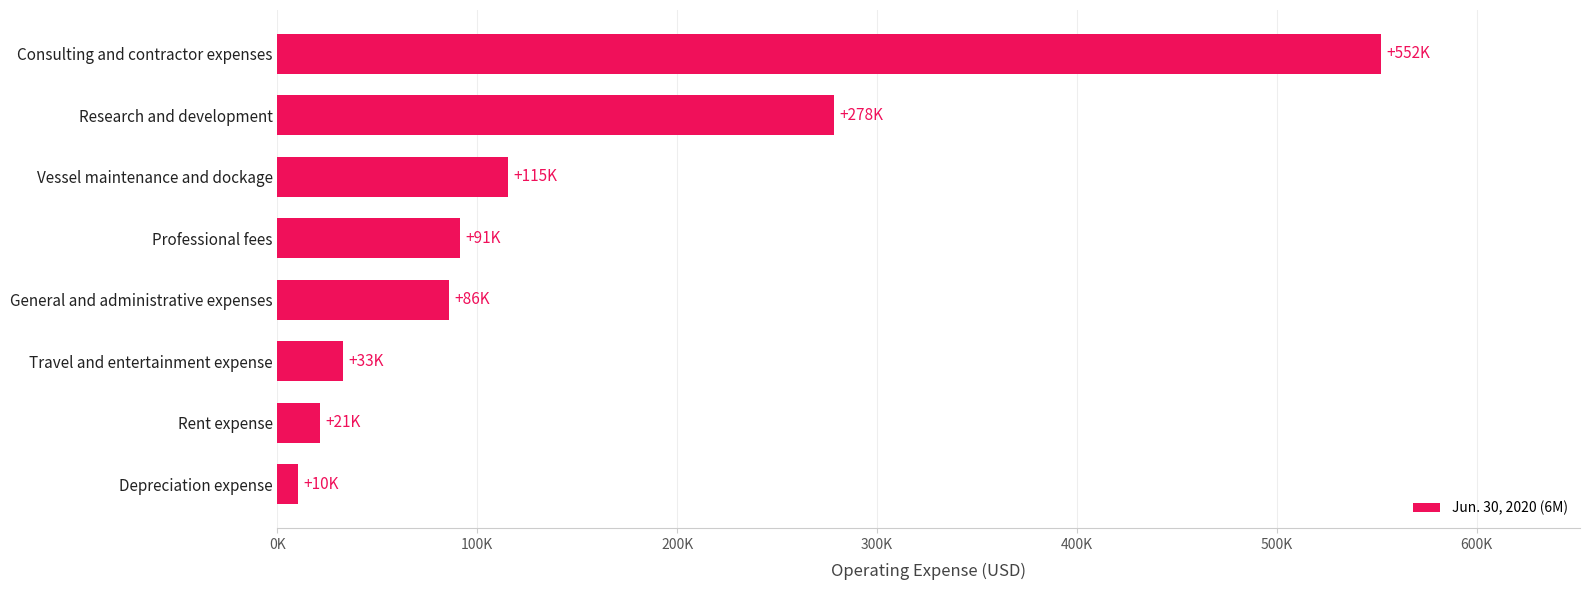

What is the smallest value displayed?

10030